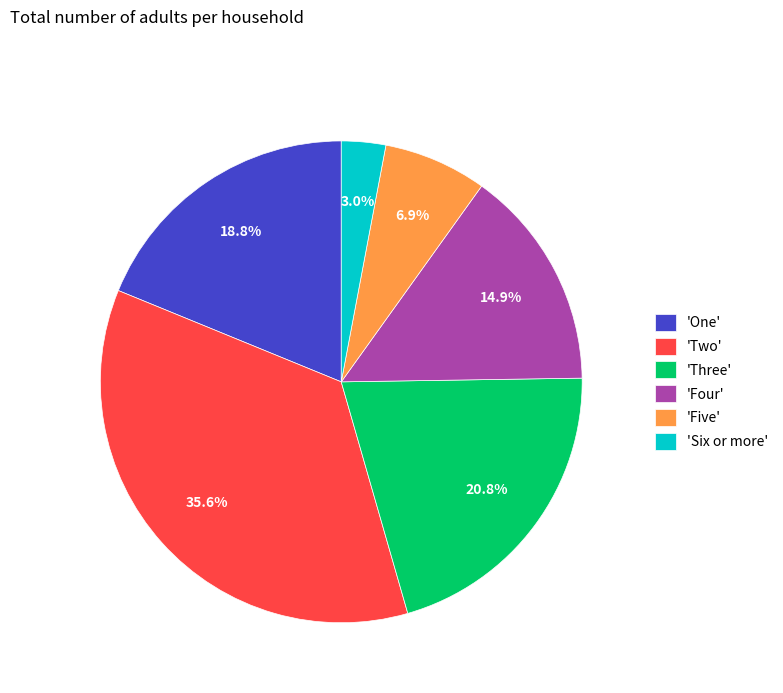

Approximately how many times larger is the value at 'Two' compared to 'Four'?

2.4